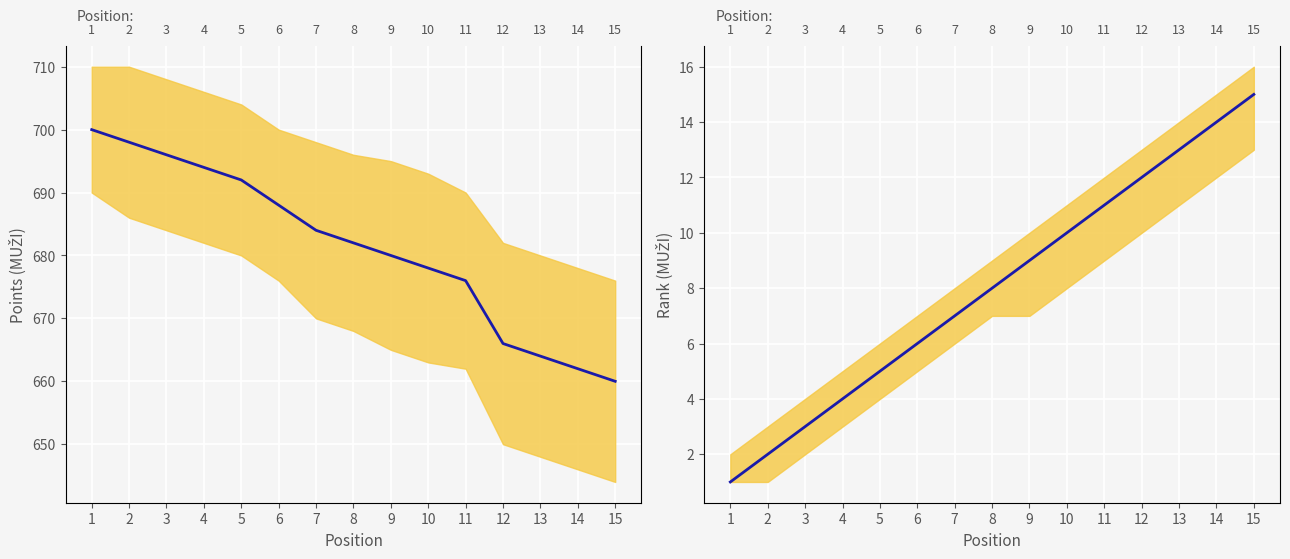

What is the minimum value for Points (center)?

660